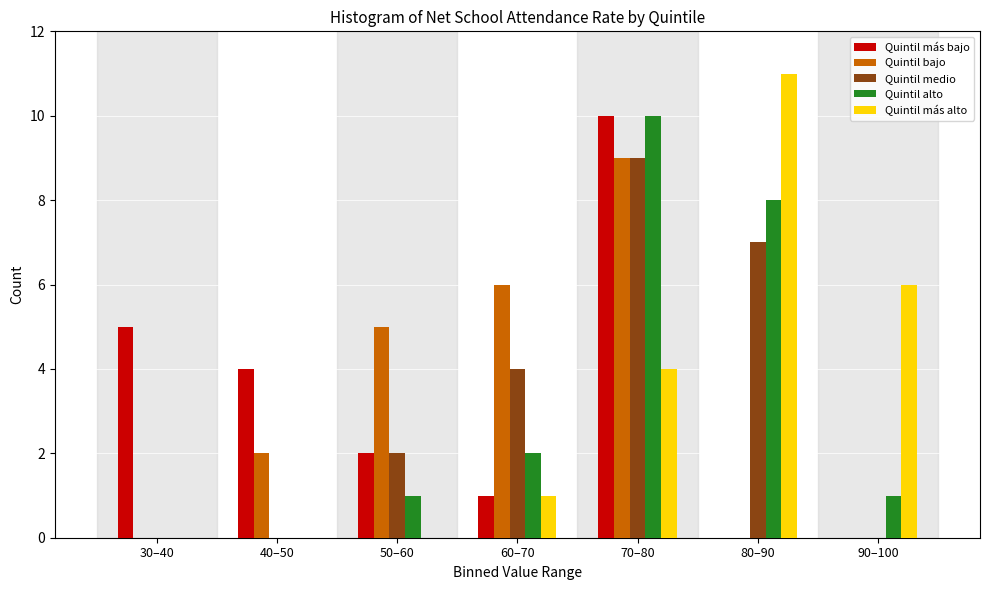

What is the sum of all Quintil más alto values?

22